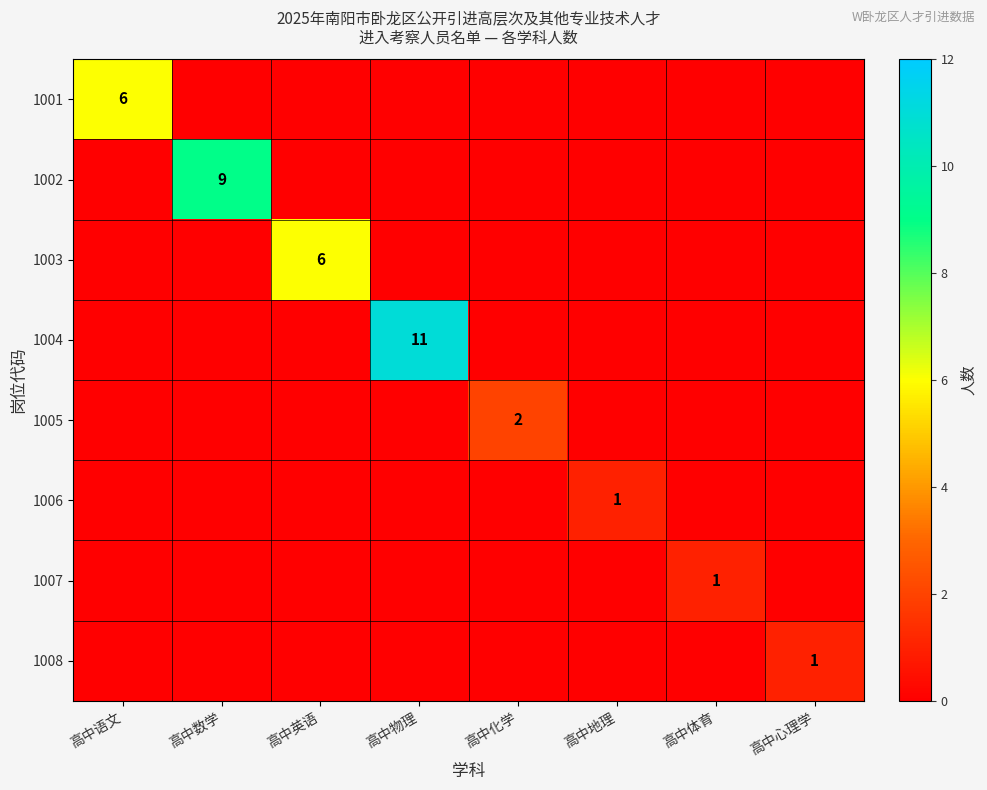

The value of 1004 at 高中物理 is 11. True or false?

True